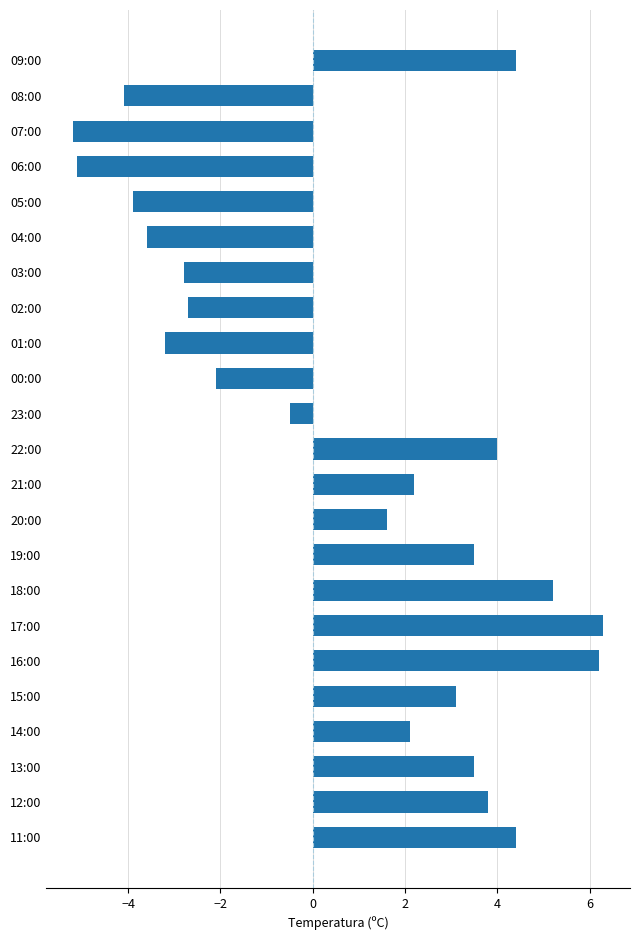

What is the difference between the values at 15:00 and 21:00?

0.9